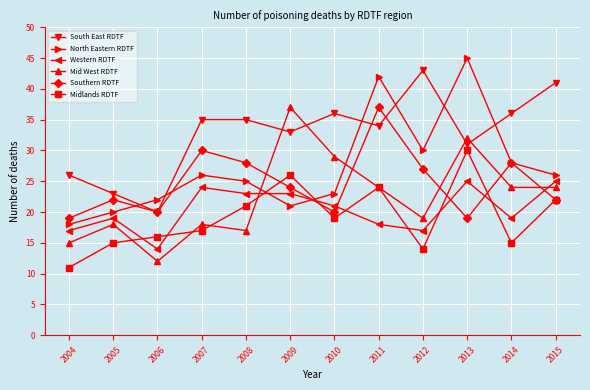

Is the value of Southern RDTF at 2013 greater than the value of North Eastern RDTF at 2011?

No